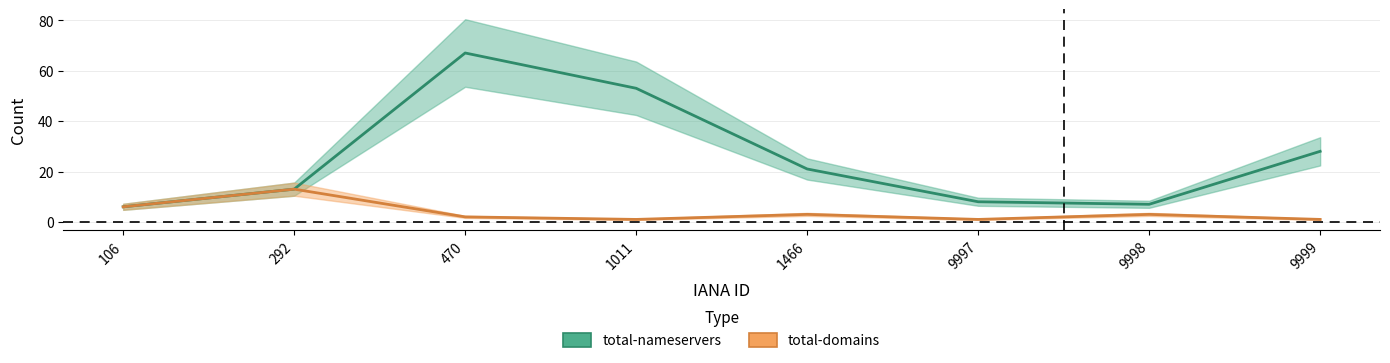

The value of total-nameservers at 9998 is 9. True or false?

False